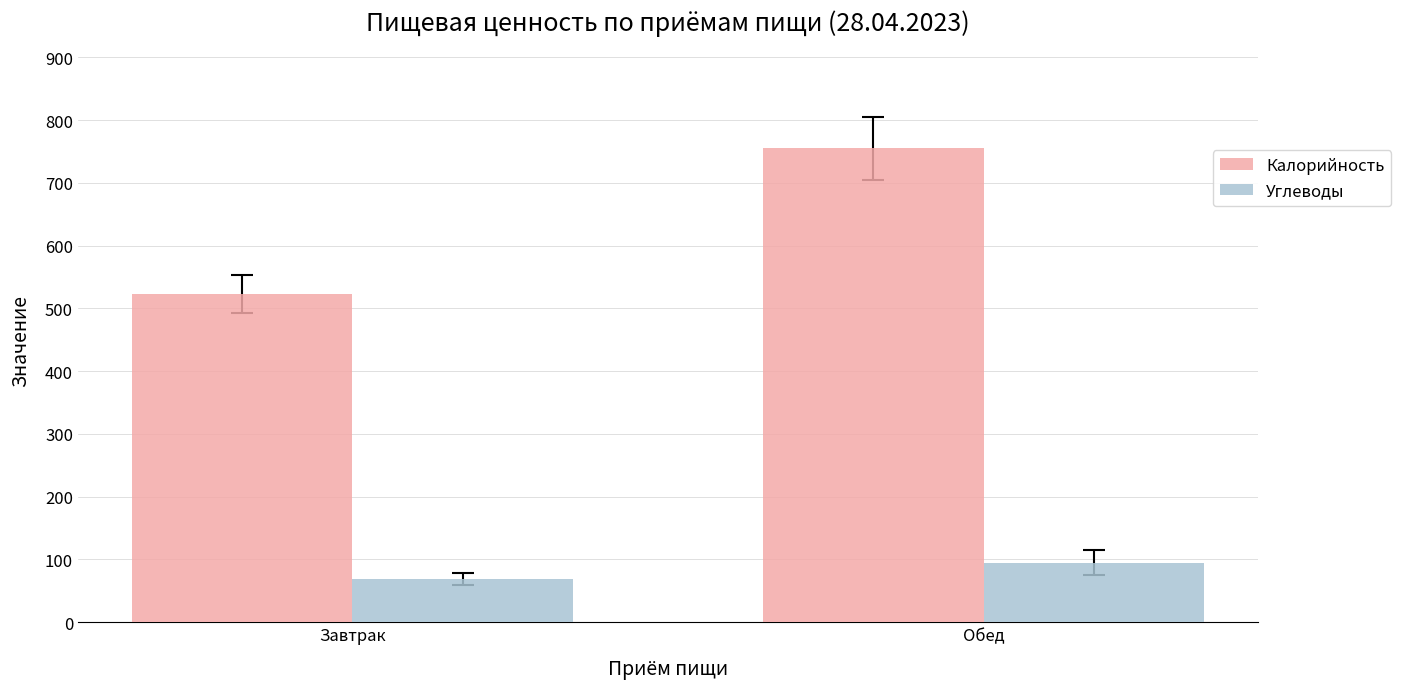

How many bars are there in total?

4